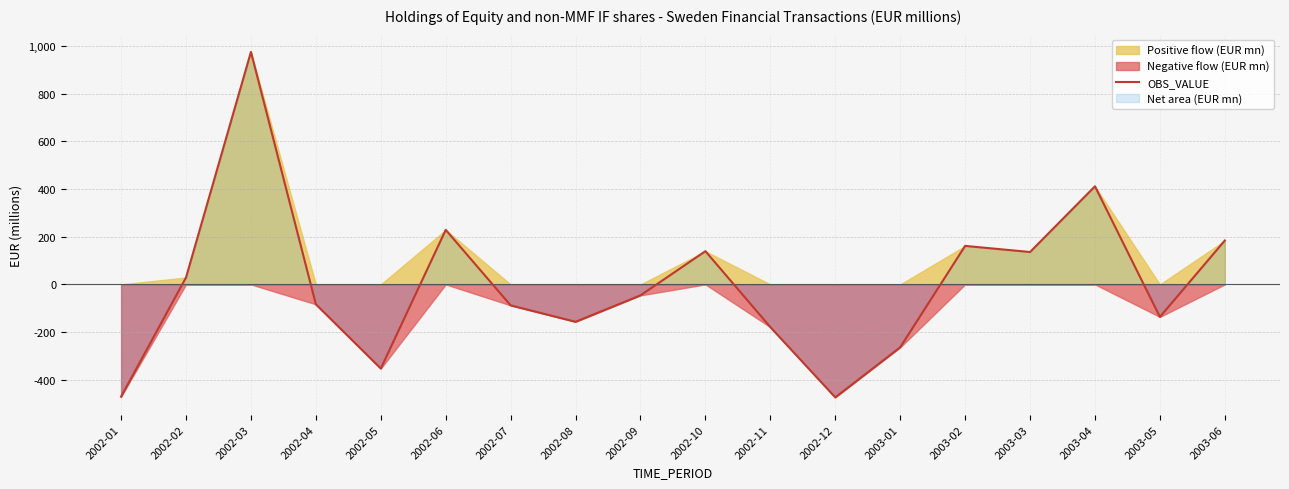

List the labels in order of value, smallest first.

2002-12, 2002-01, 2002-05, 2003-01, 2002-11, 2002-08, 2003-05, 2002-07, 2002-04, 2002-09, 2002-02, 2003-03, 2002-10, 2003-02, 2003-06, 2002-06, 2003-04, 2002-03